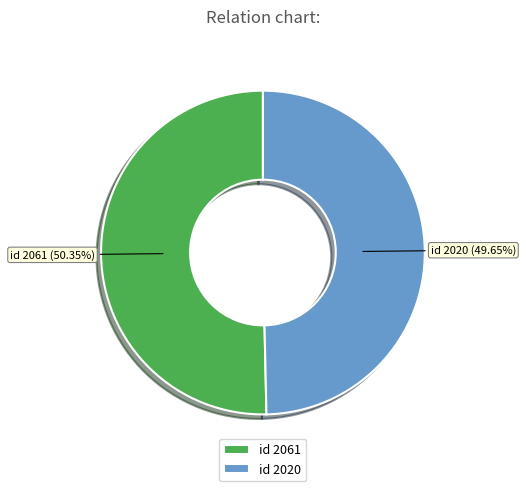

How many slices are in this pie chart?

2